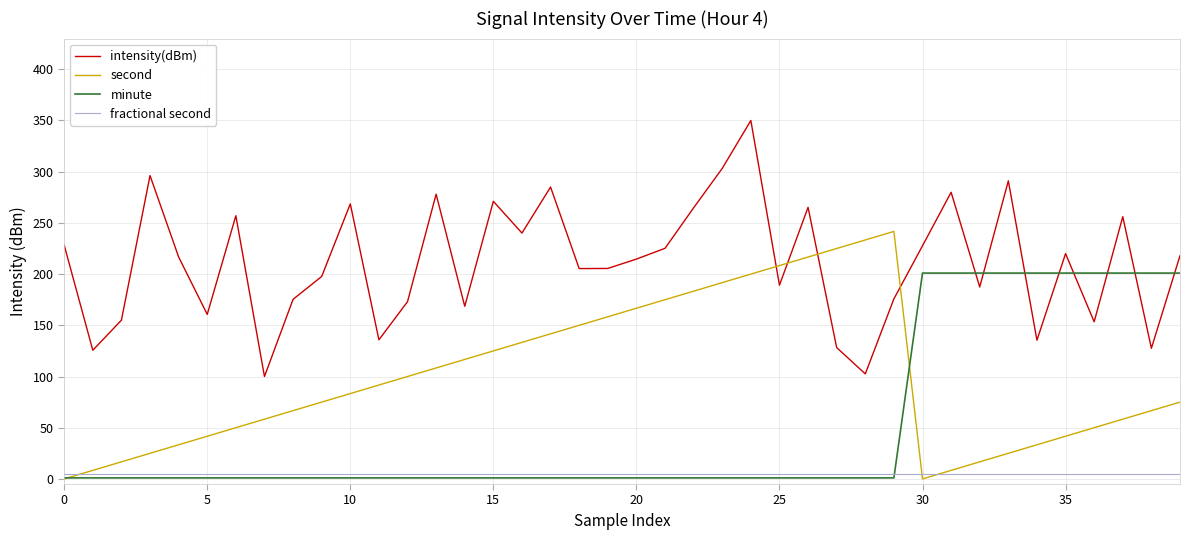

What is the greatest value displayed?

350.0